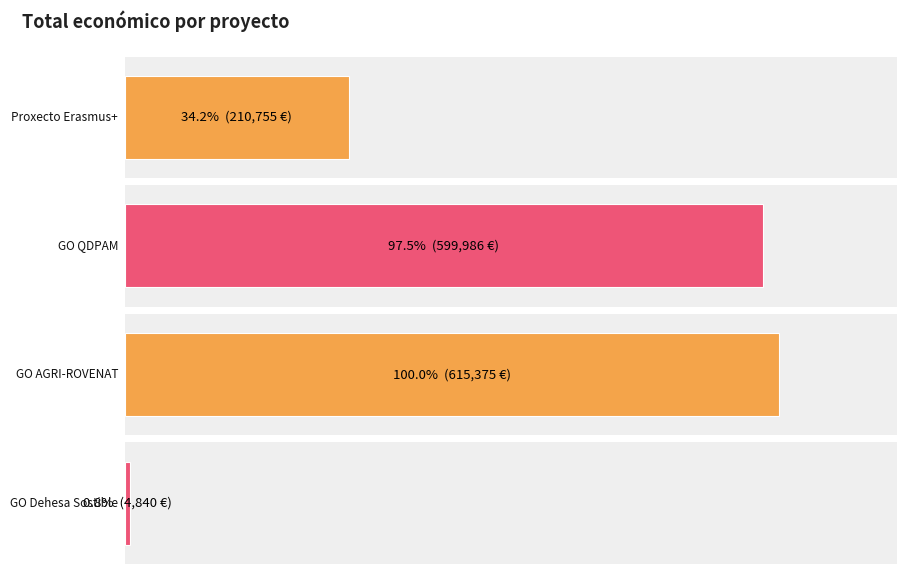

Reading right to left, extract all data points from this chart.

2017=4840	2024=615375	2024=599986	2014=210755